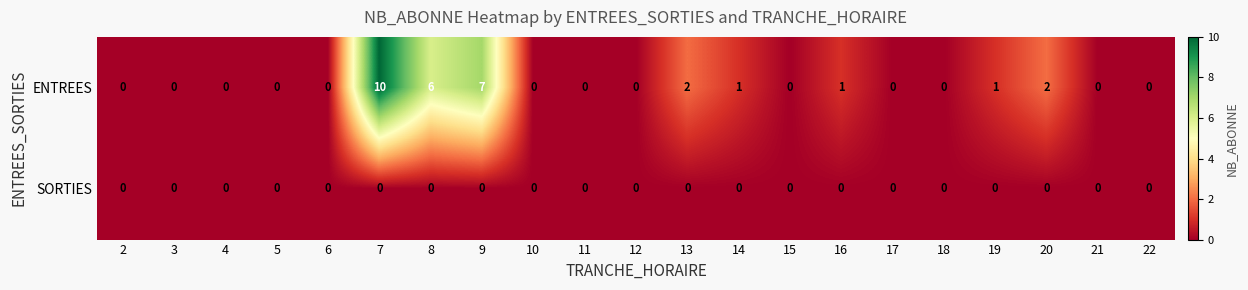

Which series changed the most between 13 and 14?

ENTREES